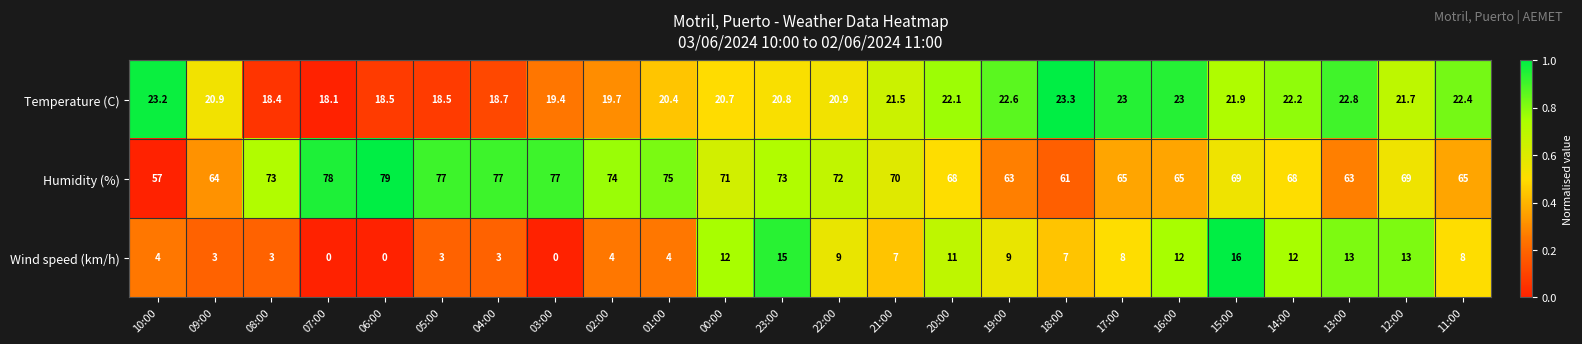

At which category does the chart reach its peak across all series?

06:00